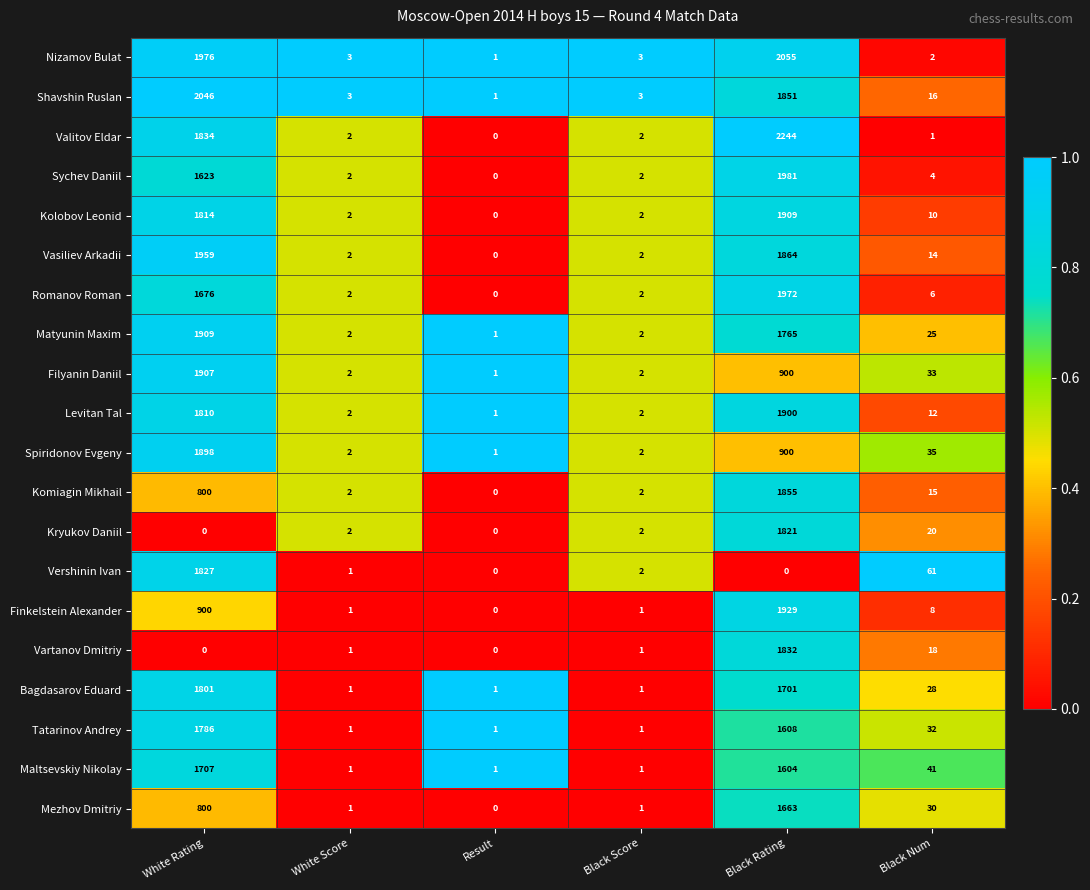

At Black Num, list the series in order from largest to smallest.

Vershinin Ivan, Maltsevskiy Nikolay, Spiridonov Evgeny, Filyanin Daniil, Tatarinov Andrey, Mezhov Dmitriy, Bagdasarov Eduard, Matyunin Maxim, Kryukov Daniil, Vartanov Dmitriy, Shavshin Ruslan, Komiagin Mikhail, Vasiliev Arkadii, Levitan Tal, Kolobov Leonid, Finkelstein Alexander, Romanov Roman, Sychev Daniil, Nizamov Bulat, Valitov Eldar